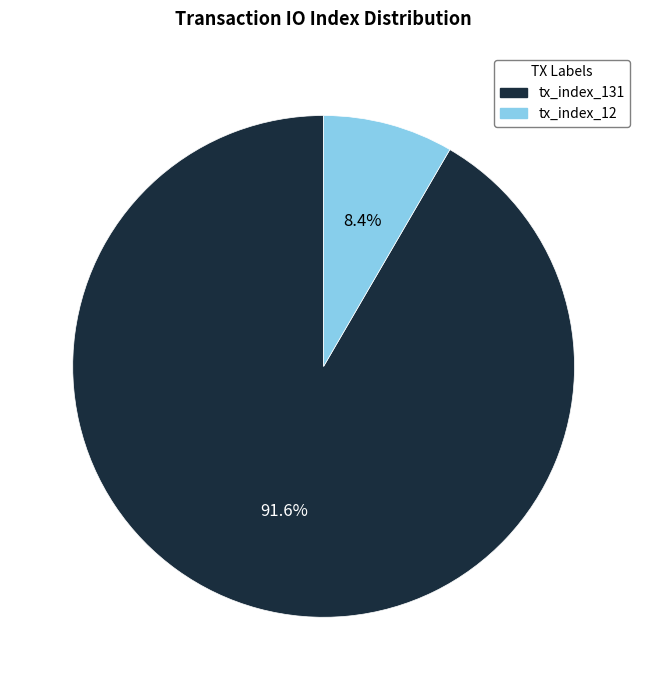

What is the ratio of the value at tx_index_131 to the value at tx_index_12?

10.9